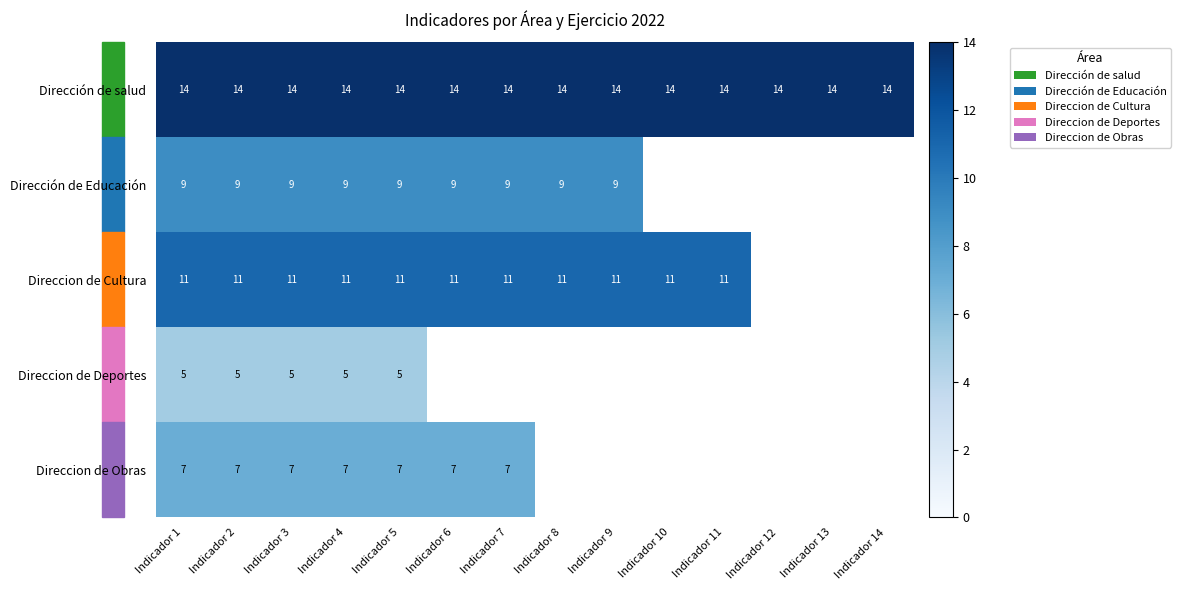

At Indicador 1, list the series in order from largest to smallest.

Dirección de salud, Direccion de Cultura, Dirección de Educación, Direccion de Obras, Direccion de Deportes